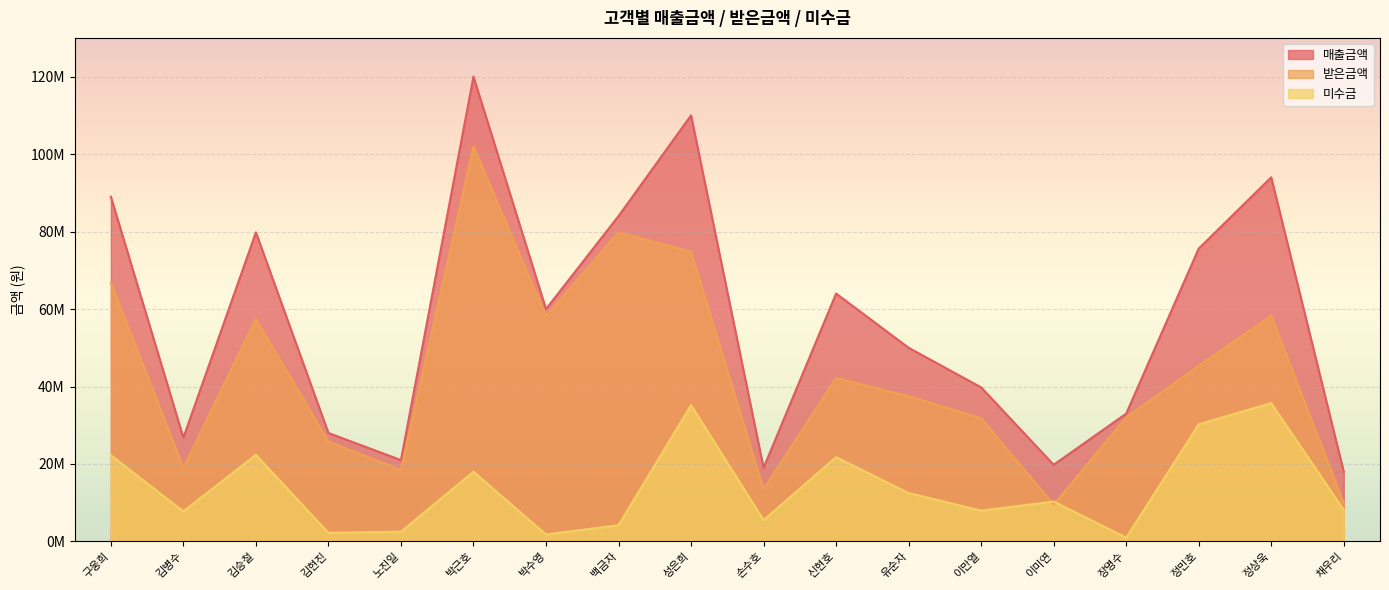

What is the total value across all series at 정민호?

151200000